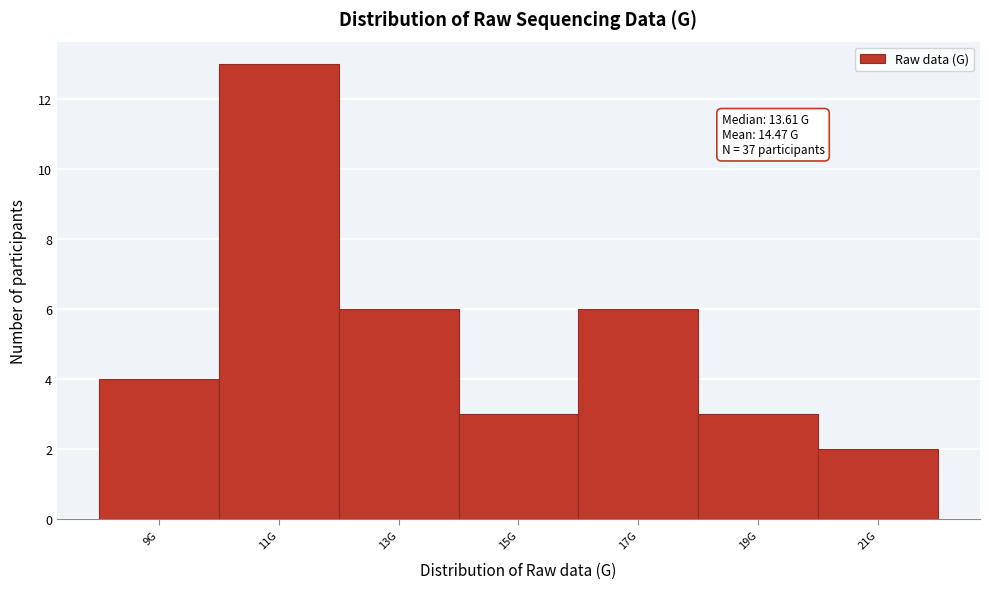

Reading right to left, list all the values displayed in this chart.

2	3	6	3	6	13	4